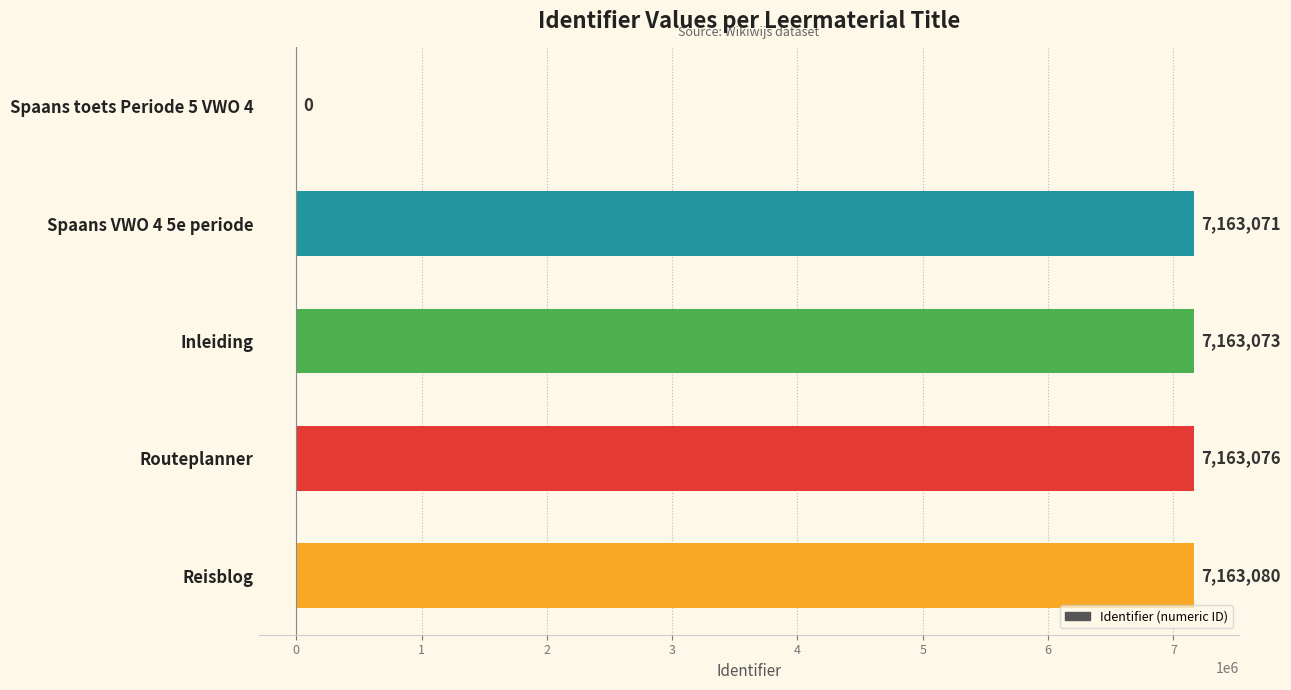

True or false: the data shows 3165867 at Spaans toets Periode 5 VWO 4.

False